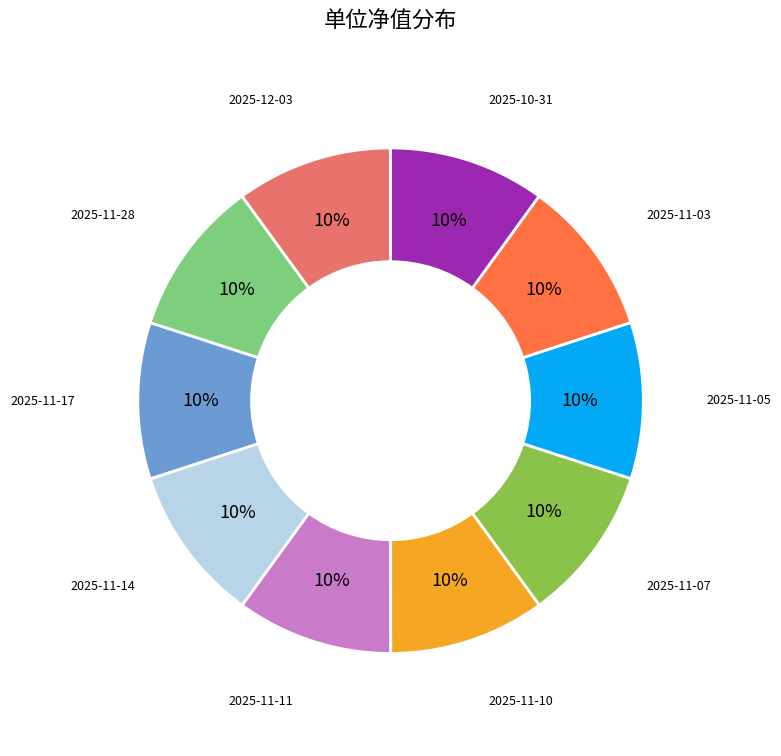

To the nearest percent, what is the average slice percentage?

10%